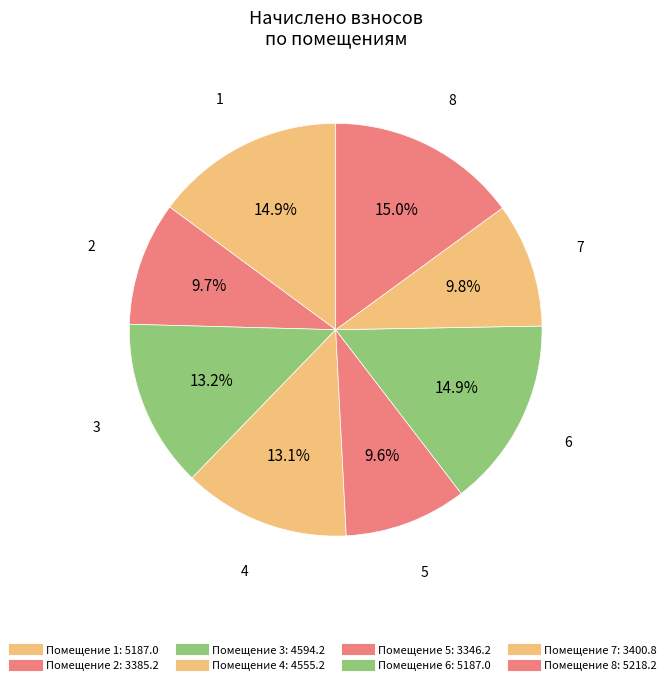

Which category has the biggest portion of the pie?

8